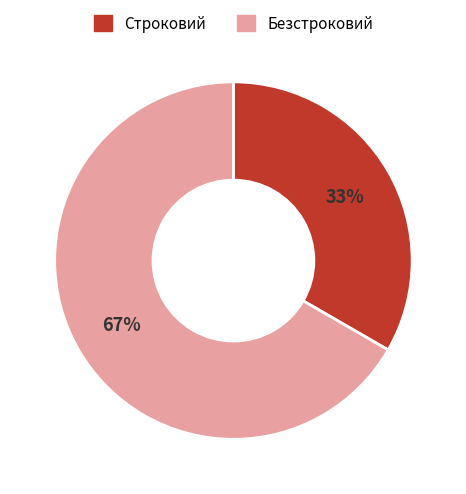

Combined, do Строковий and Безстроковий account for over 50%?

Yes